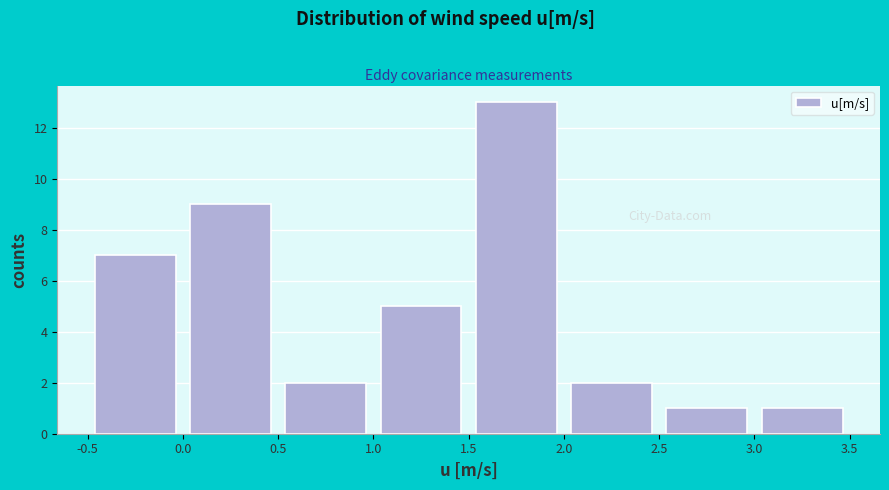

How tall is the bar that spans -0.5 to 0.0 on the x-axis? The values are not printed on the chart, so give them approximately, as read against the axis.

7